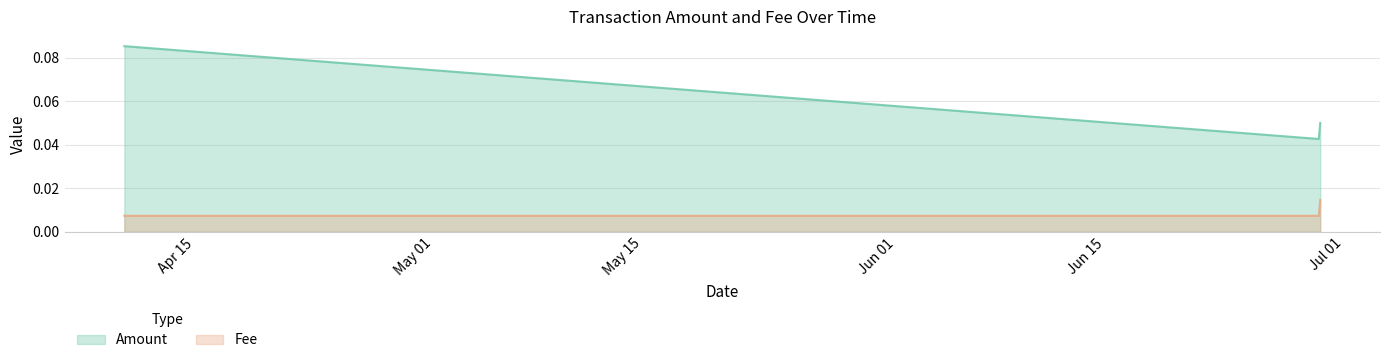

Between 2019-06-29 06:27:24 and 2019-04-10 06:52:04, which is larger?

2019-04-10 06:52:04